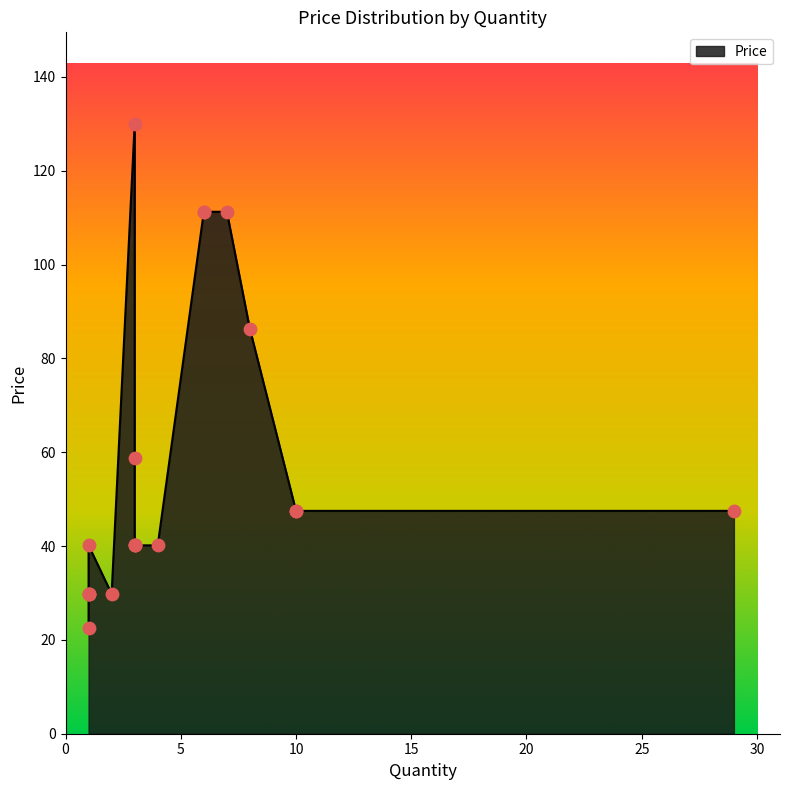

What is the change in value from 29 to 1?

-17.7